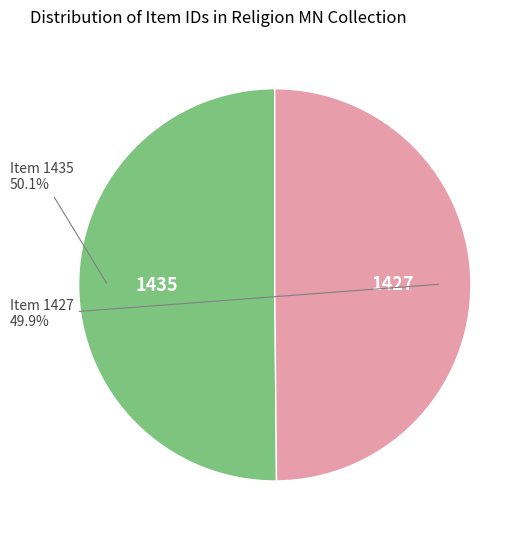

How many segments does this pie chart have?

2